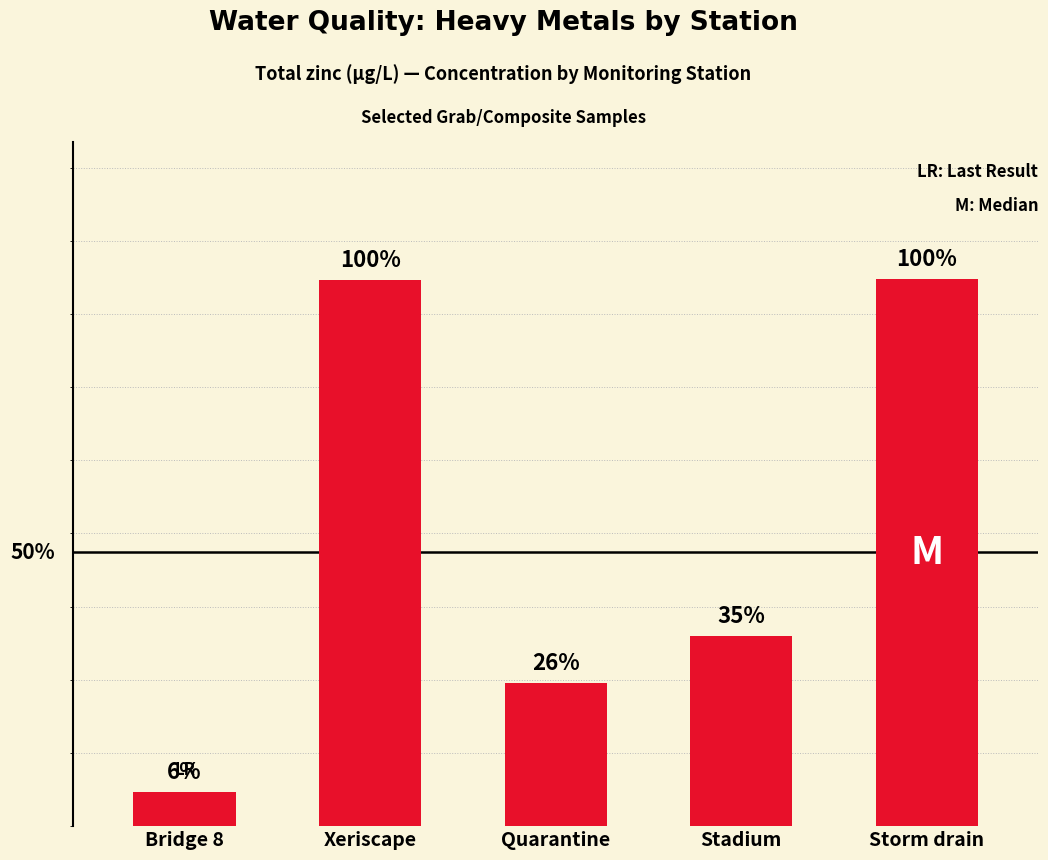

At which label is the value closest to 19?

Stadium